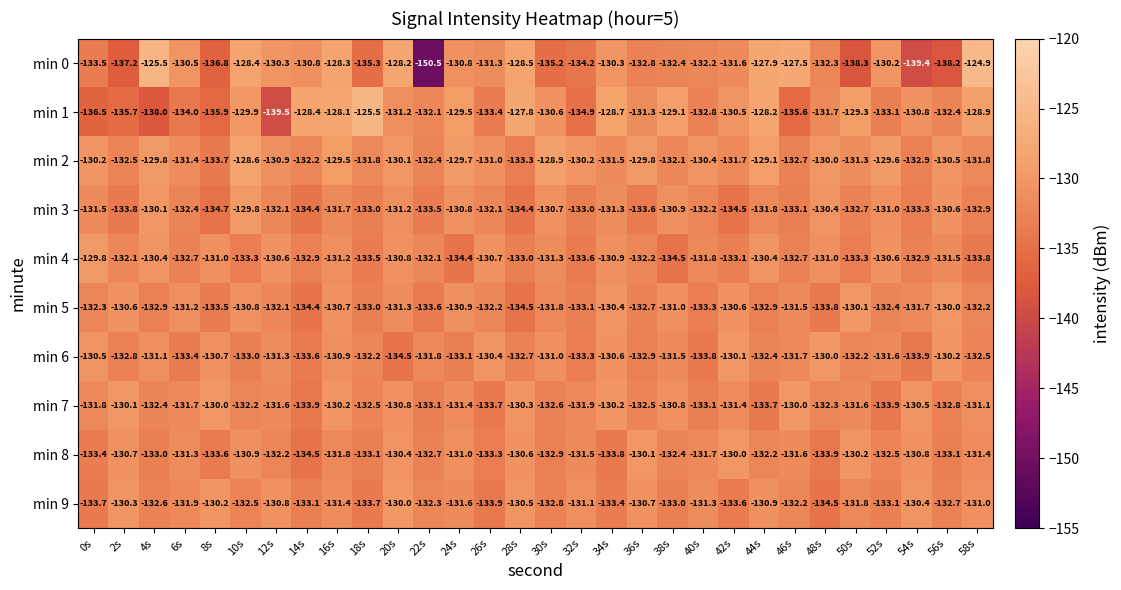

What is the difference between the highest and lowest values at 2s?

7.1